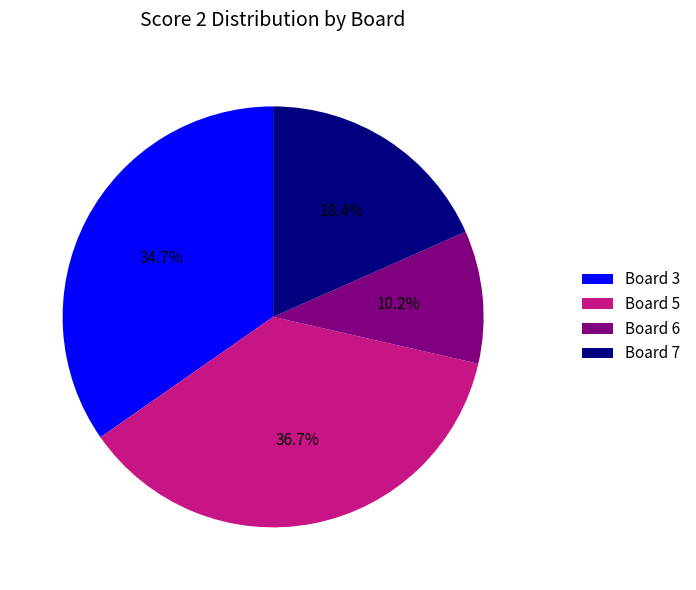

How many slices are in this pie chart?

4